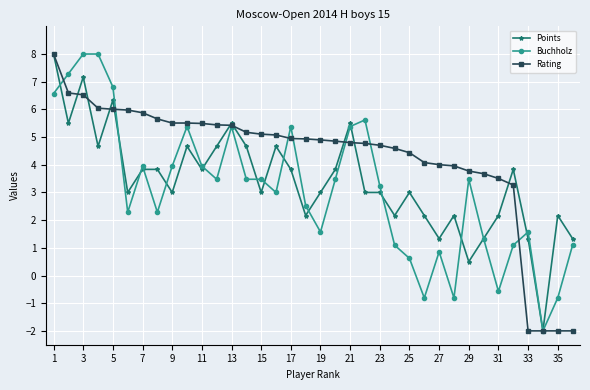

True or false: Buchholz has more than 0 interior local peaks.

True